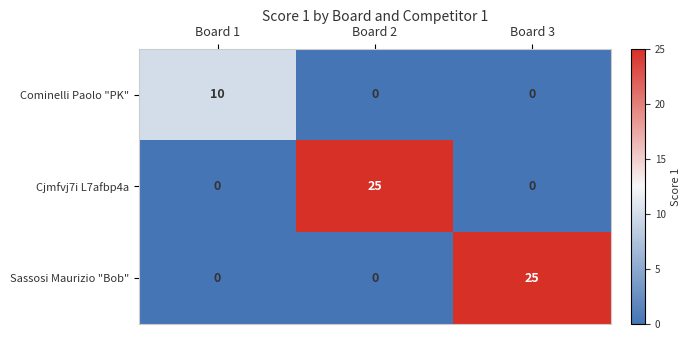

Reading left to right, what are all the values shown in this chart?

Cominelli Paolo "PK": Board 1=10	Board 2=0	Board 3=0
Cjmfvj7i L7afbp4a: Board 1=0	Board 2=25	Board 3=0
Sassosi Maurizio "Bob": Board 1=0	Board 2=0	Board 3=25